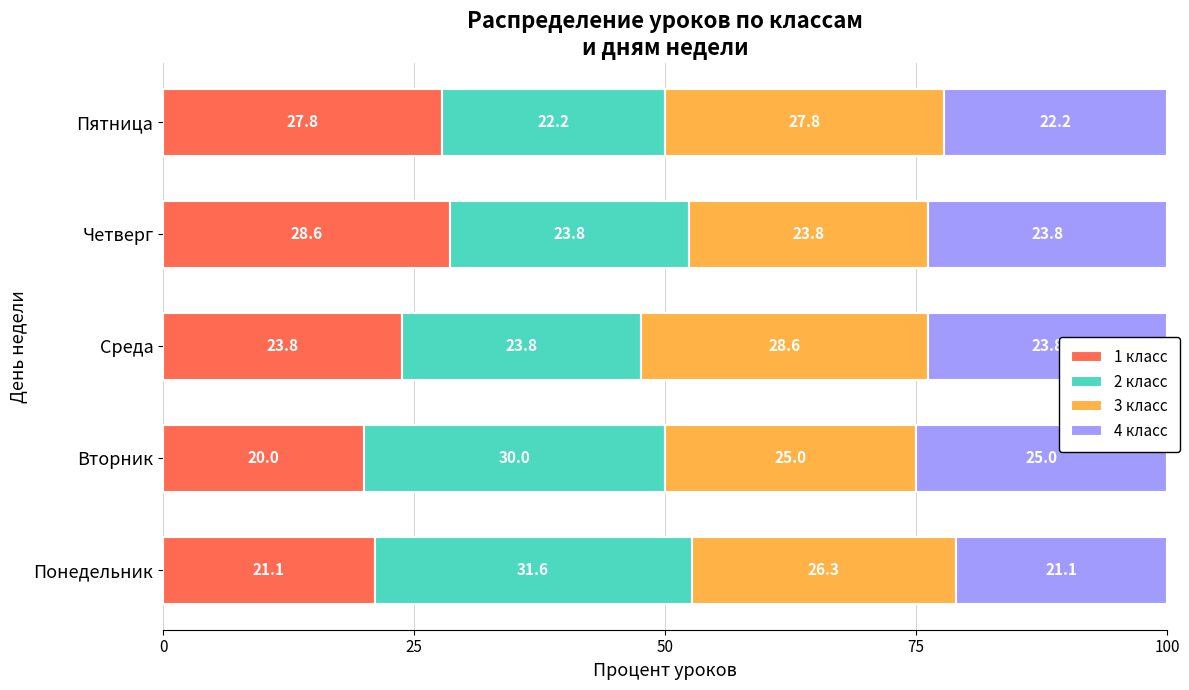

The 1 класс series shows 20.0 at Вторник. True or false?

True